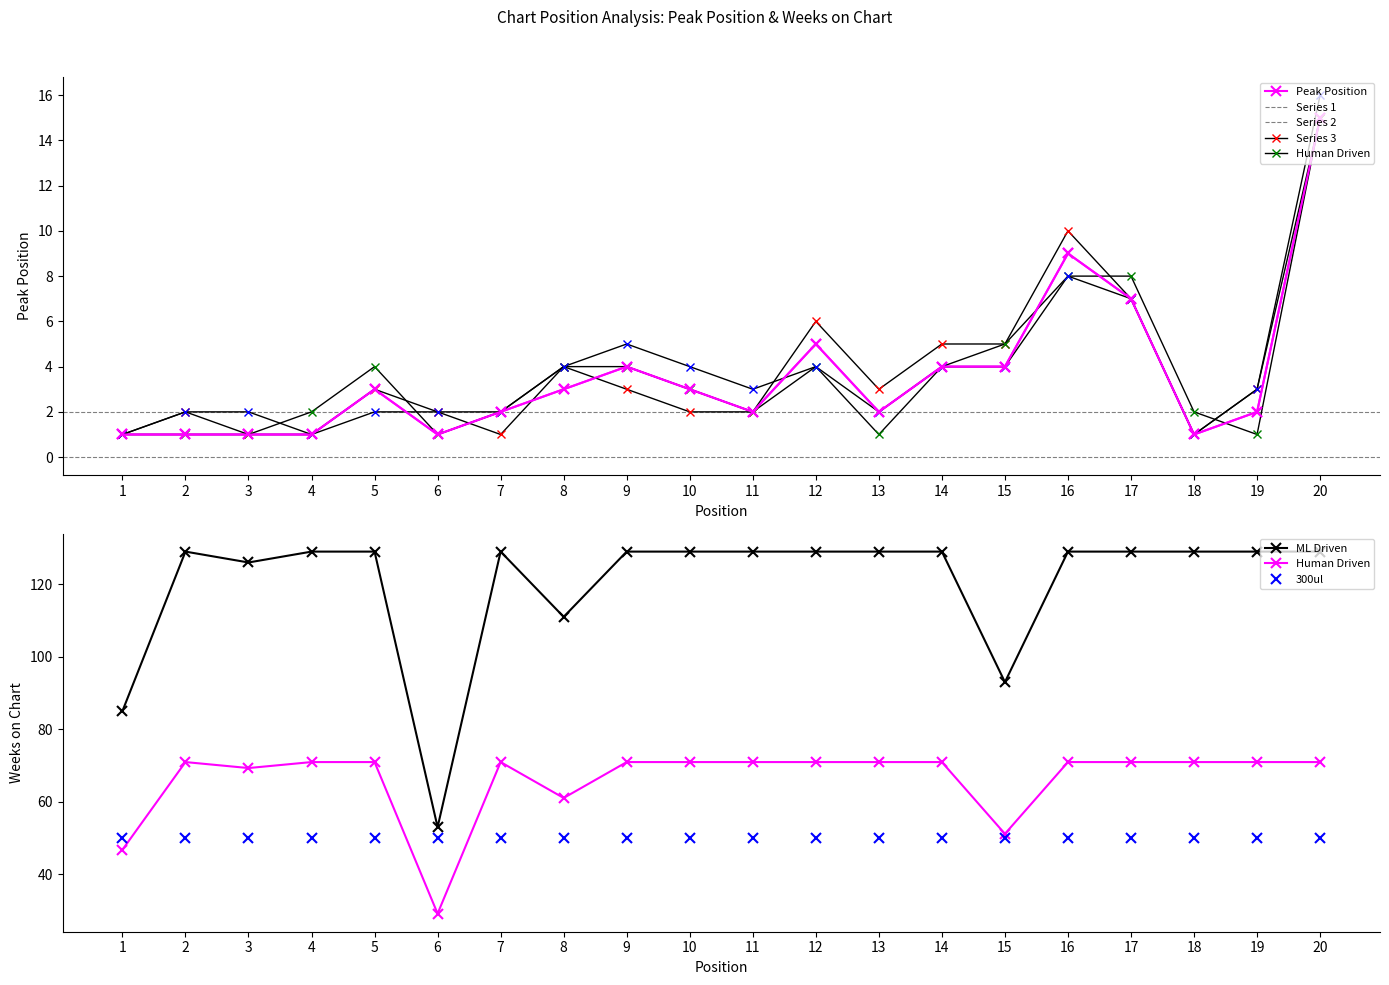

The value of Peak Position at 16 is 9. True or false?

True